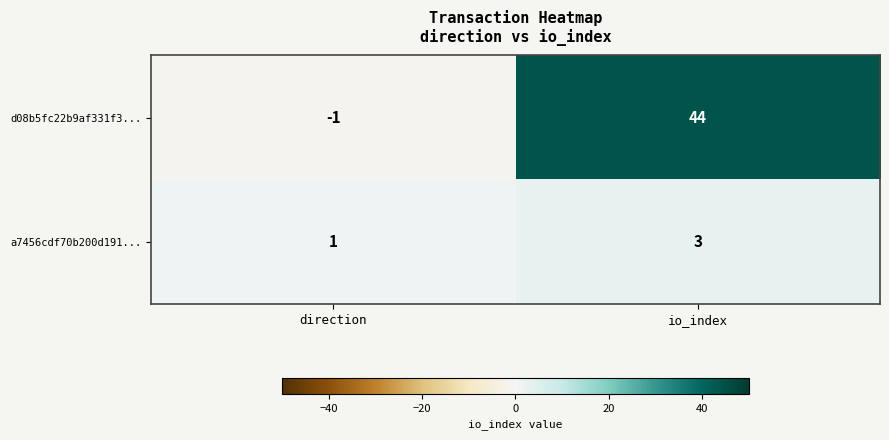

Reading right to left, list all the values displayed in this chart.

d08b5fc22b9af331f3...: 44	-1
a7456cdf70b200d191...: 3	1